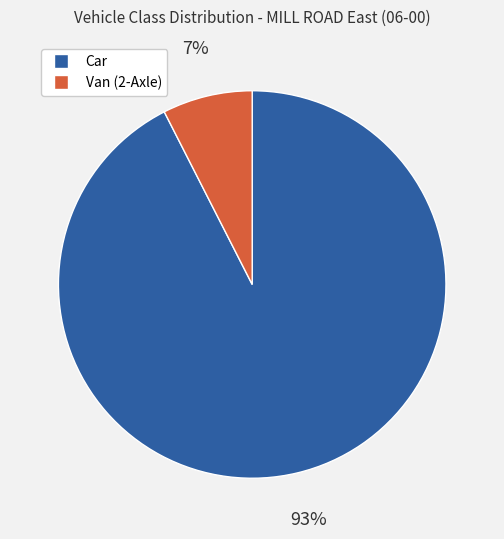

To the nearest percent, what is the average slice percentage?

50%